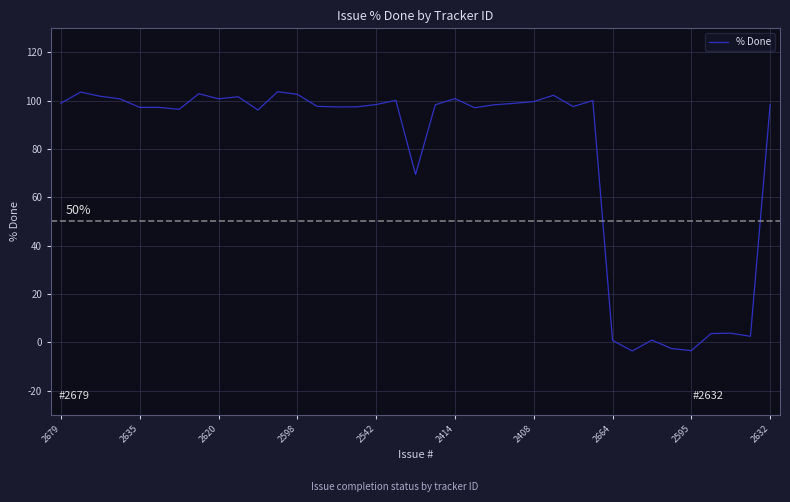

What is the difference between the maximum and minimum values?

107.4